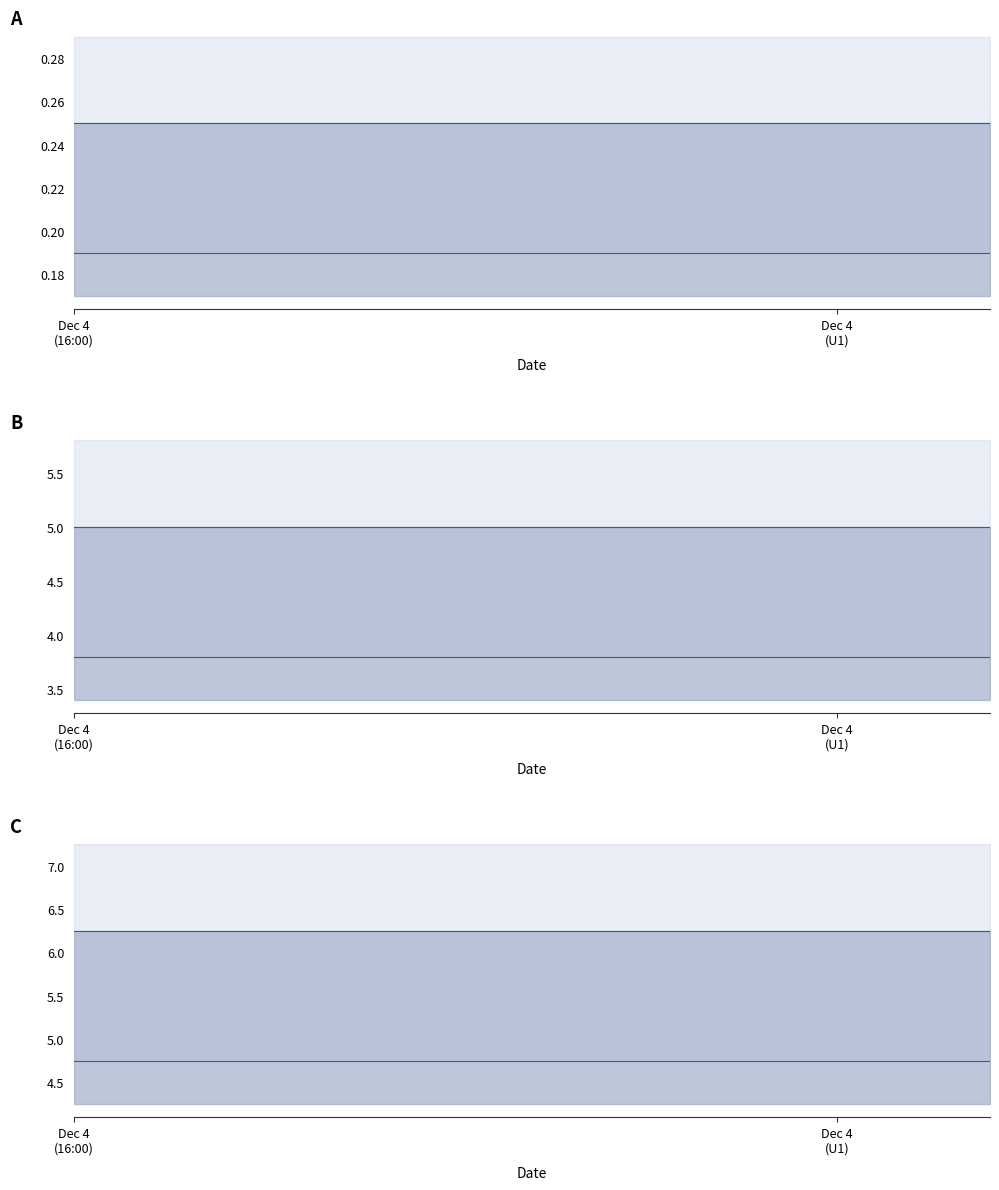

How many lines are shown in the chart?

2